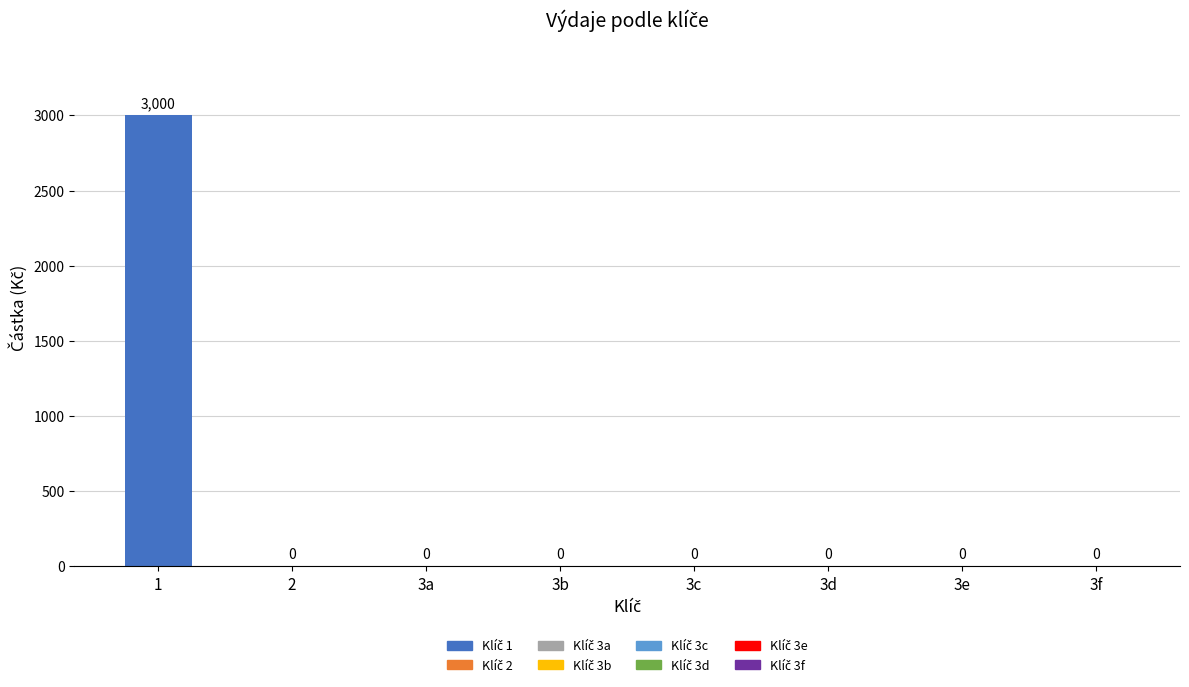

What is the label of the 2nd bar from the left?

2